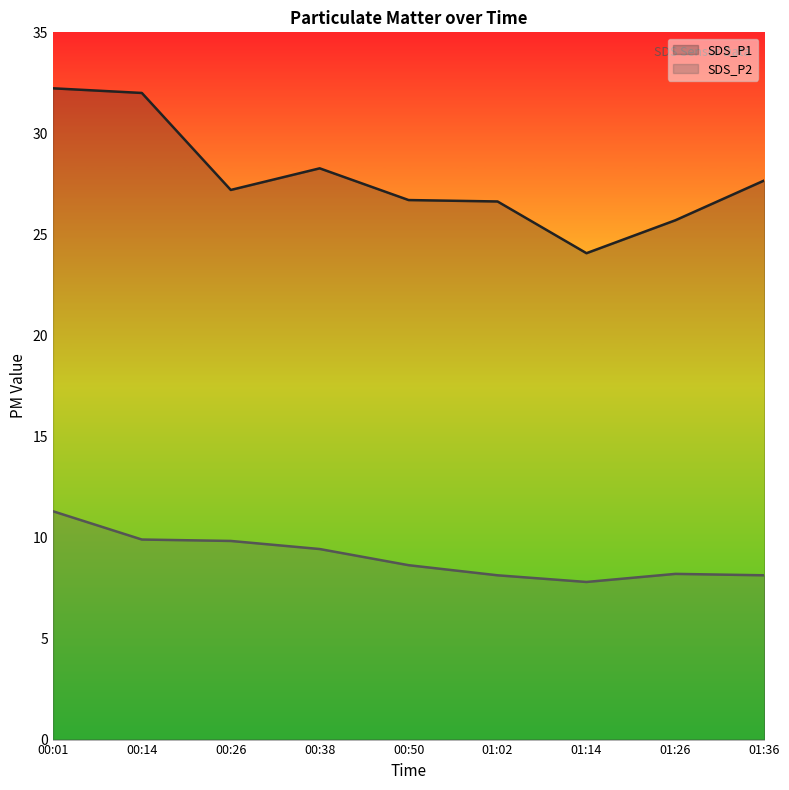

Does the chart have visible grid lines?

No